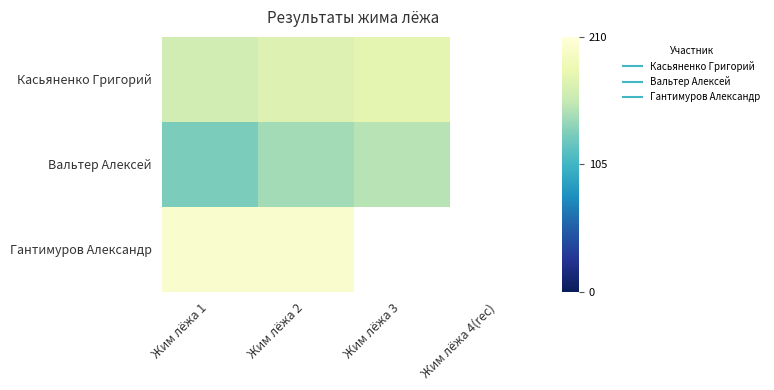

Which has a higher value, Жим лёжа 3 or Жим лёжа 1?

Жим лёжа 3